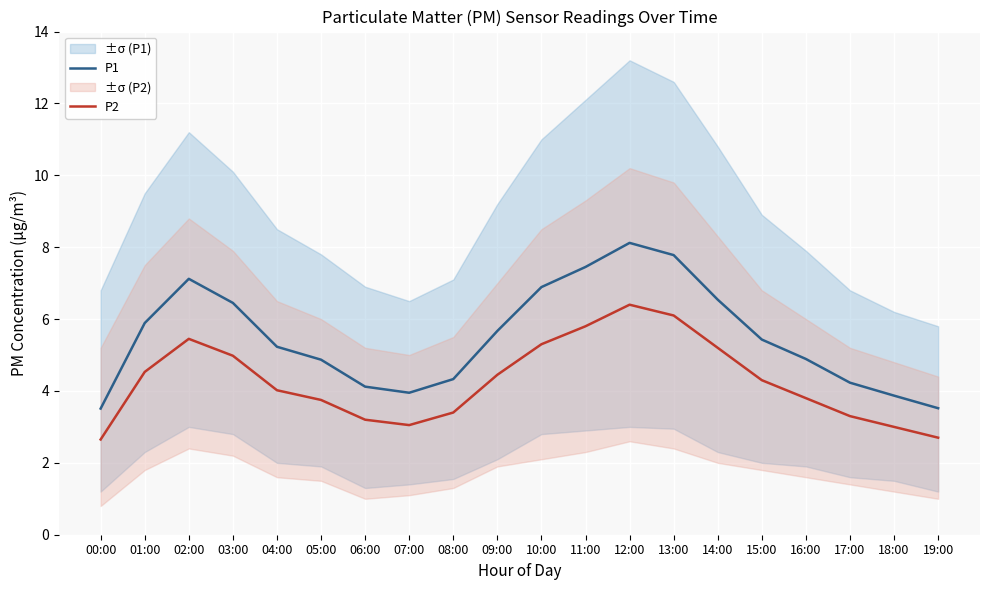

True or false: P1 and P2 intersect in this chart.

False